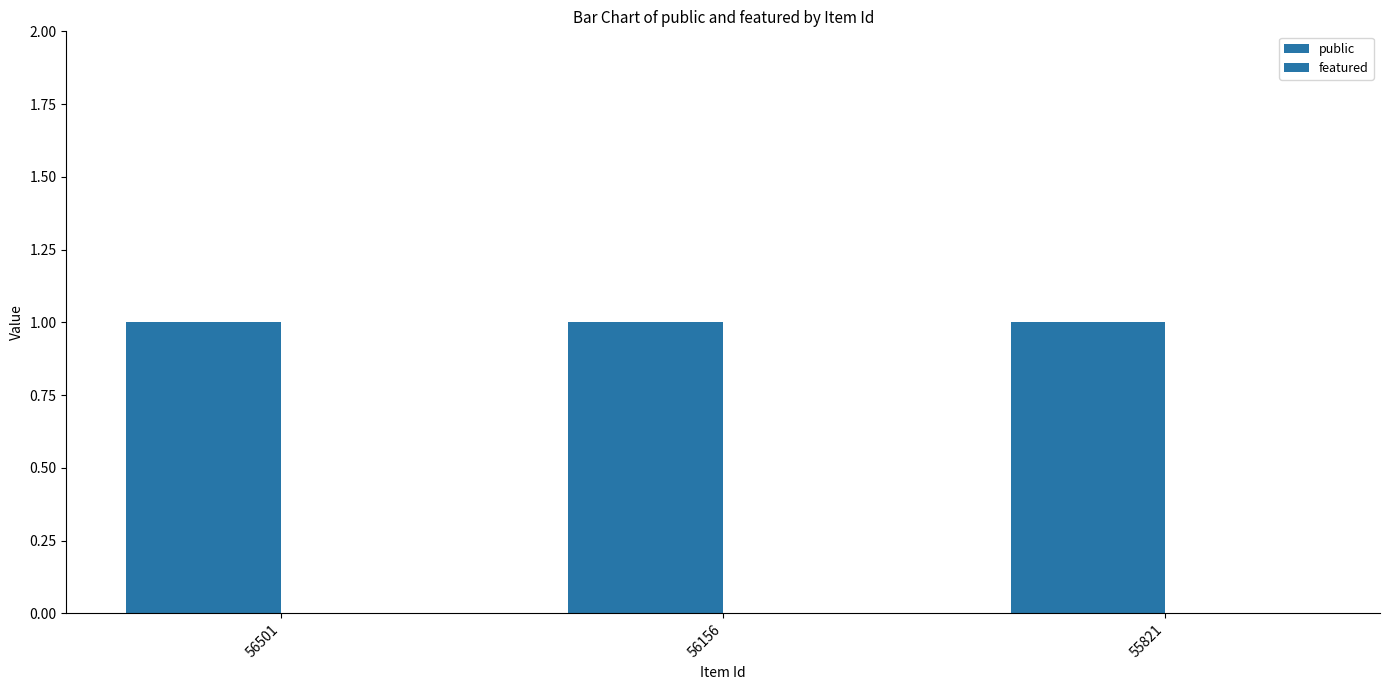

The featured series shows 0 at 56156. True or false?

True